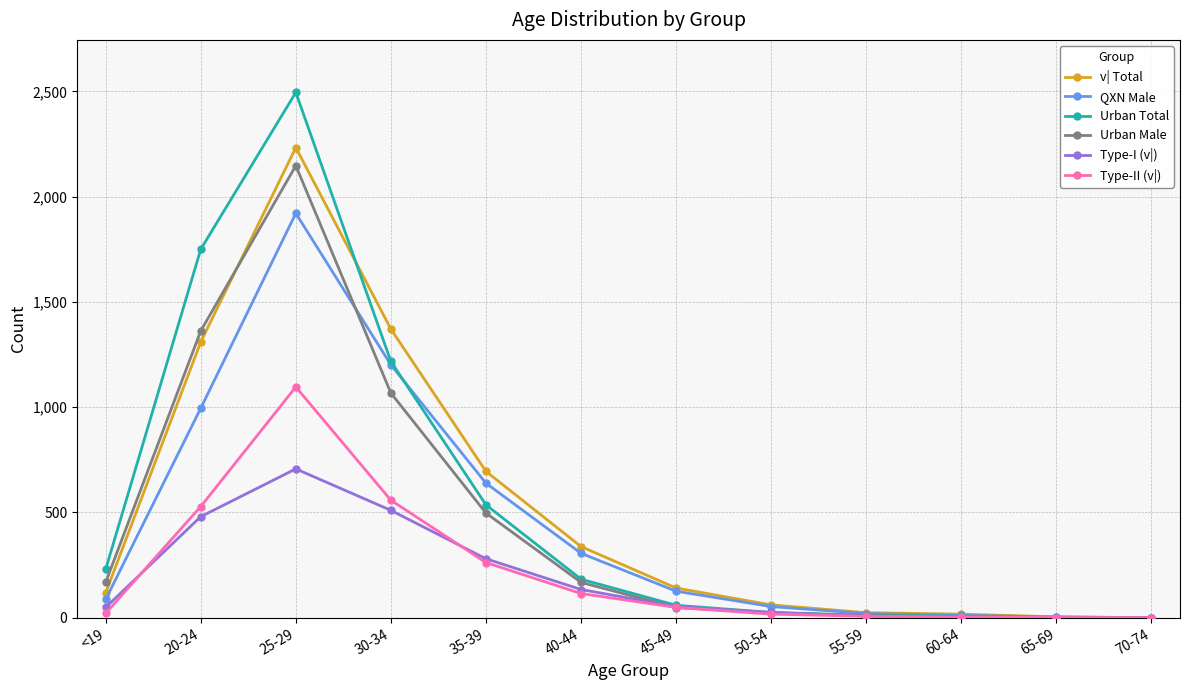

True or false: Urban Total has more than 0 interior local peaks.

True